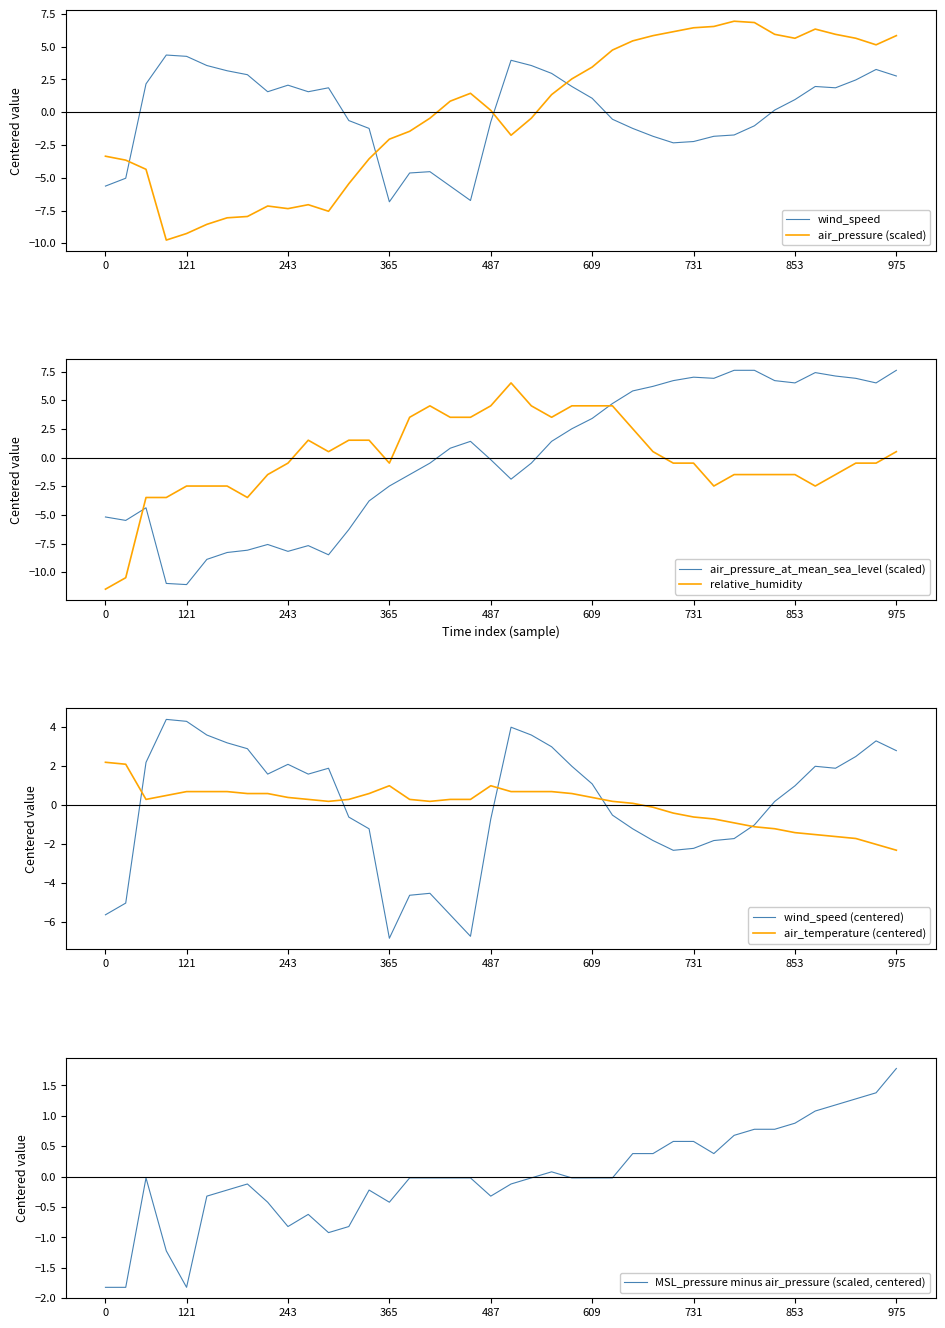

How many interior local peaks does the relative_humidity series have?

3